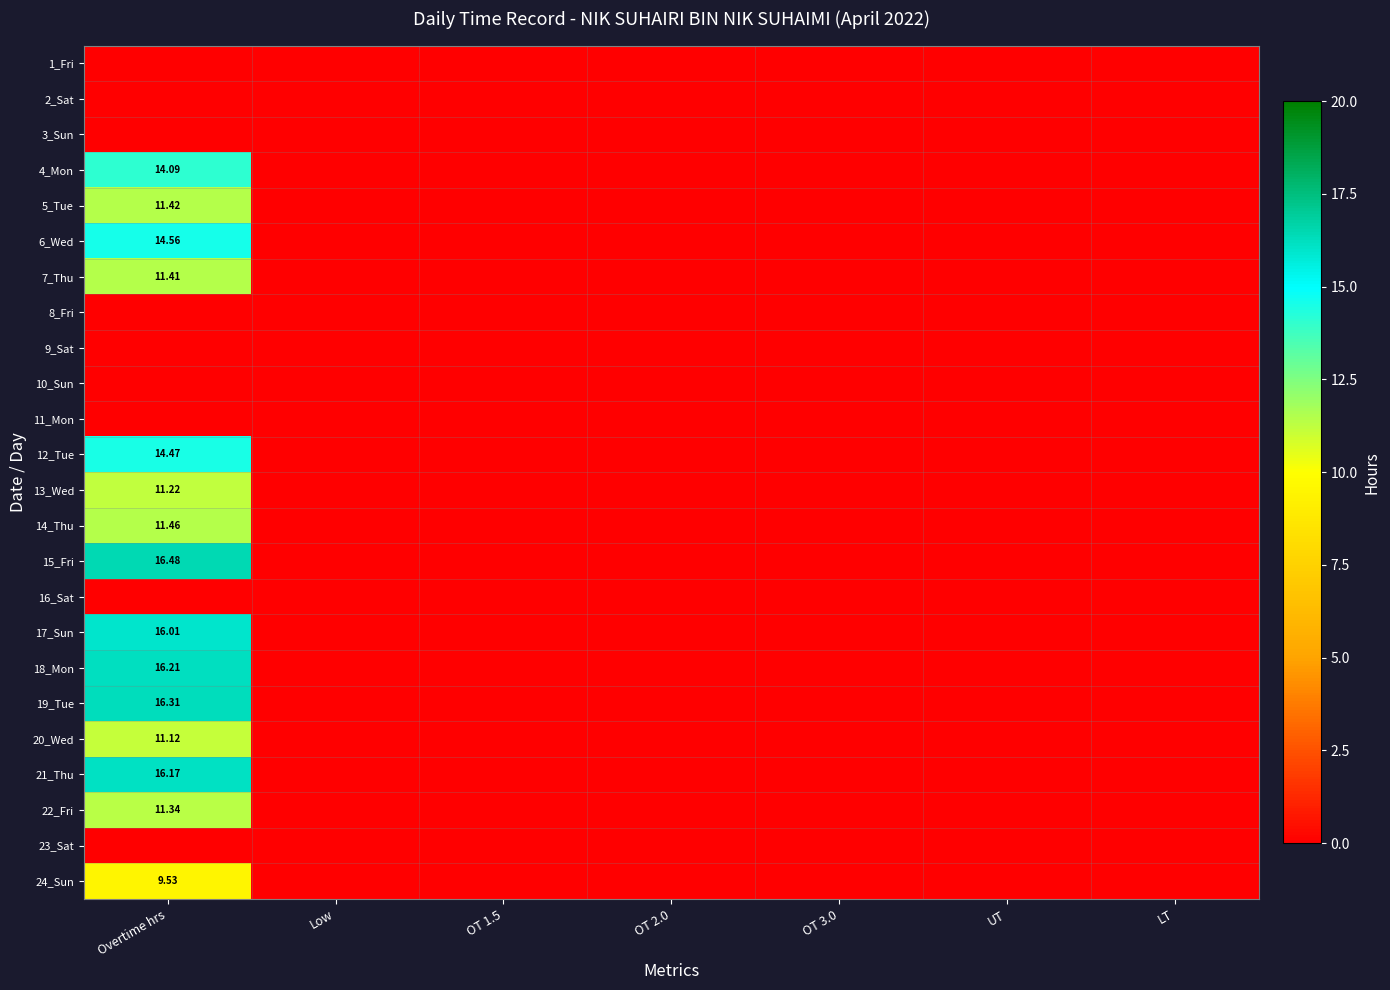

List the labels in order of 7_Thu value, largest first.

Overtime hrs, Low, OT 1.5, OT 2.0, OT 3.0, UT, LT